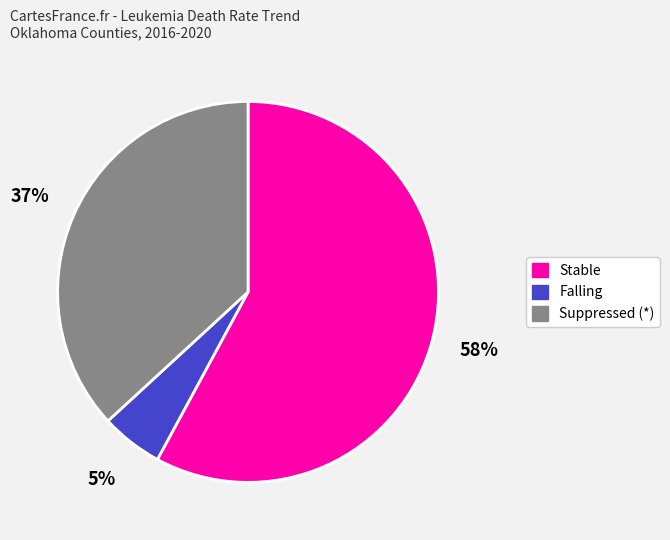

Which slice is the smallest?

Falling